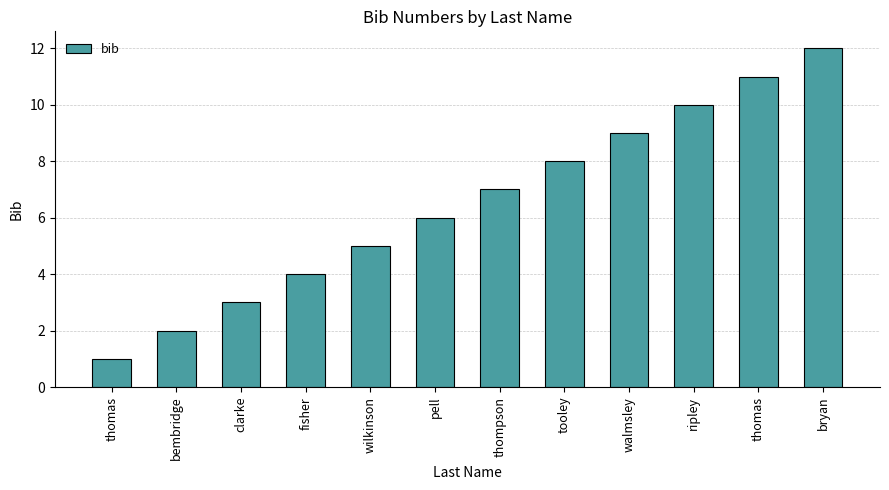

How many categories are shown in the chart?

12